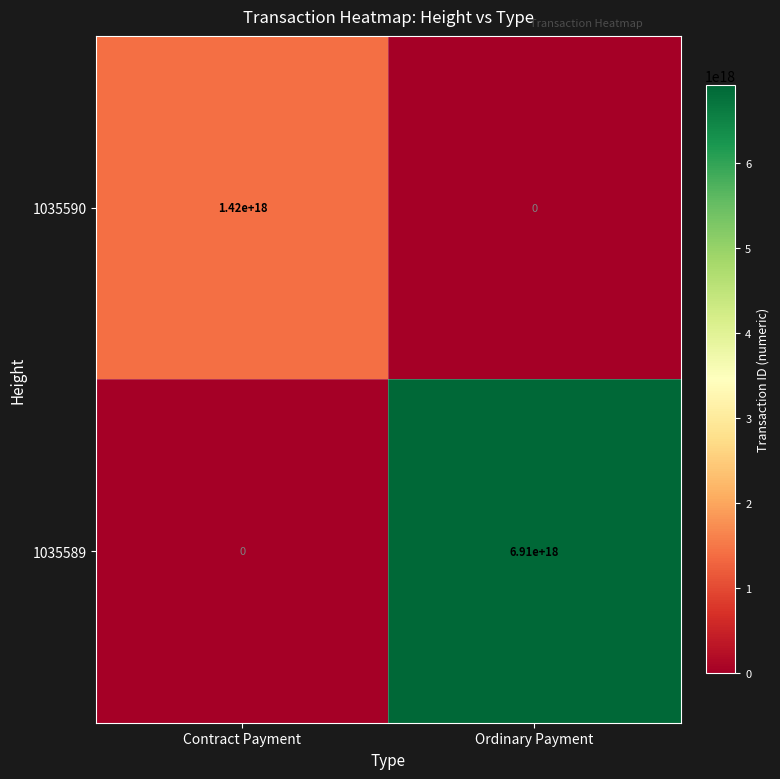

Which series has the largest range (max minus min)?

1035589